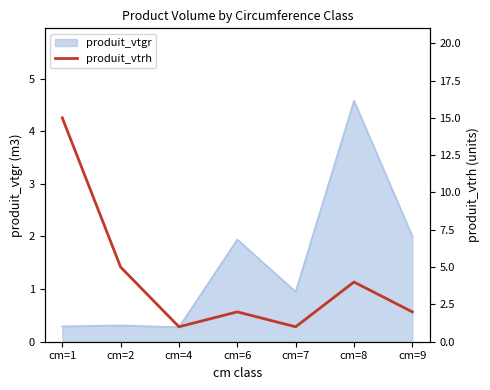

What is the value of the 2nd point from the left?

5